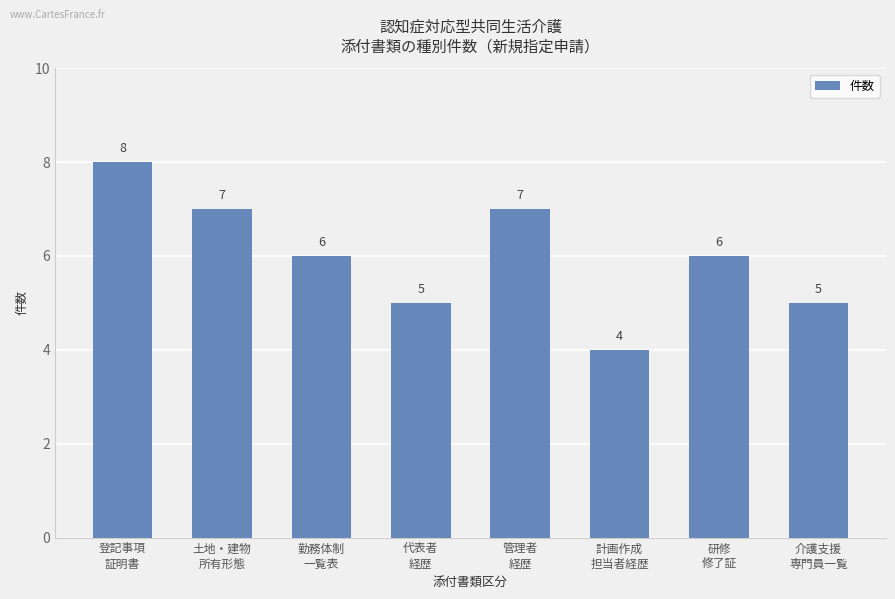

Are the bars grouped side by side (vs. stacked)?

No